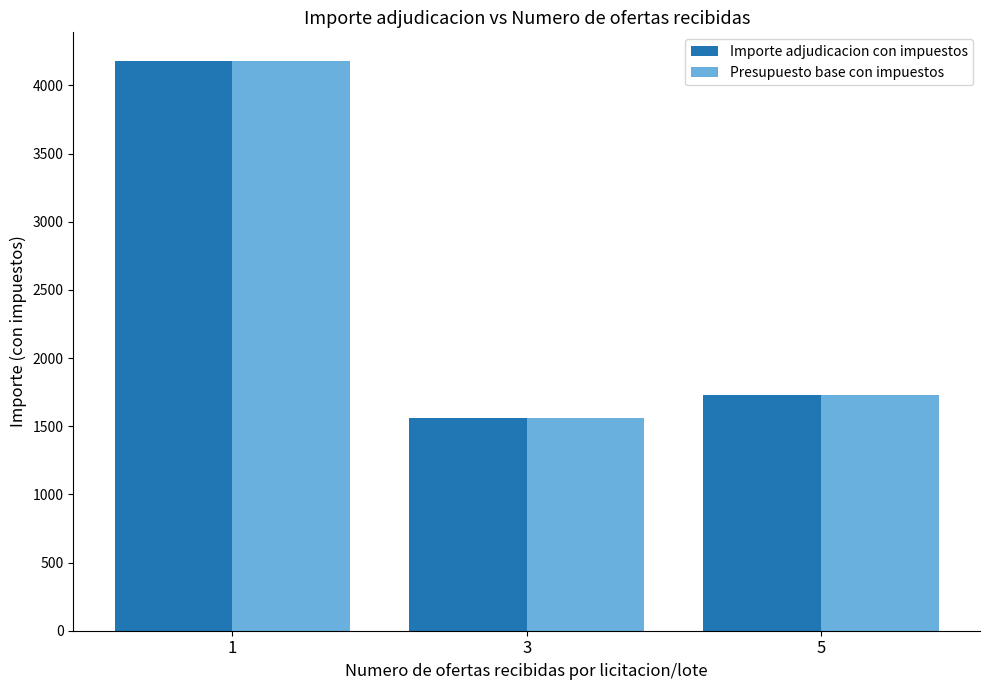

The value of Presupuesto base con impuestos at 1 is 6214.7. True or false?

False